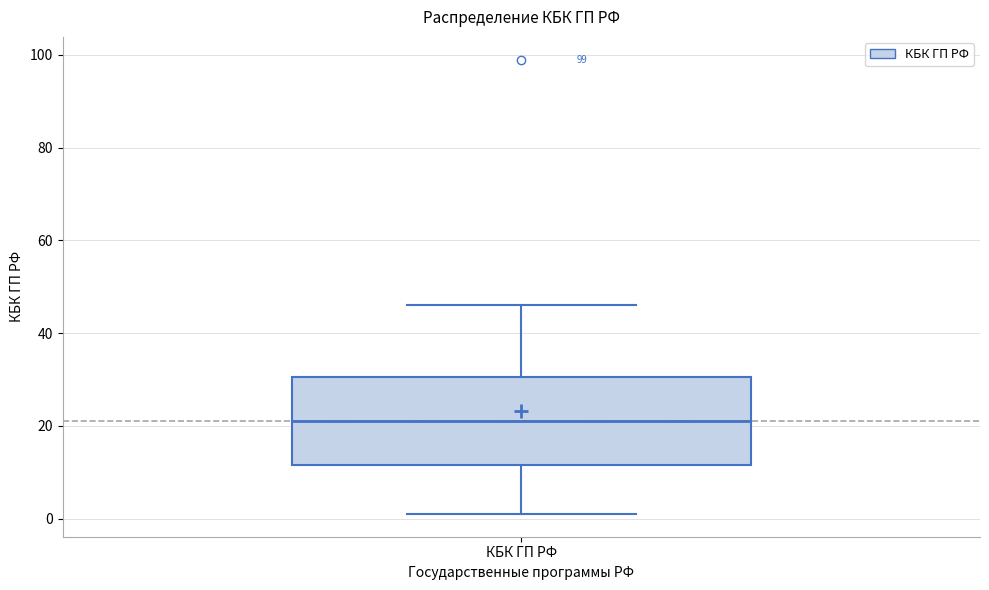

Transcribe this box plot: give where the median line is, the range the box spans, and where the two whiskers end, as read against the y-axis. The values are not printed on the chart, so give them approximately, as read against the axis.

median 22, box 12 to 30, whiskers 2 to 46